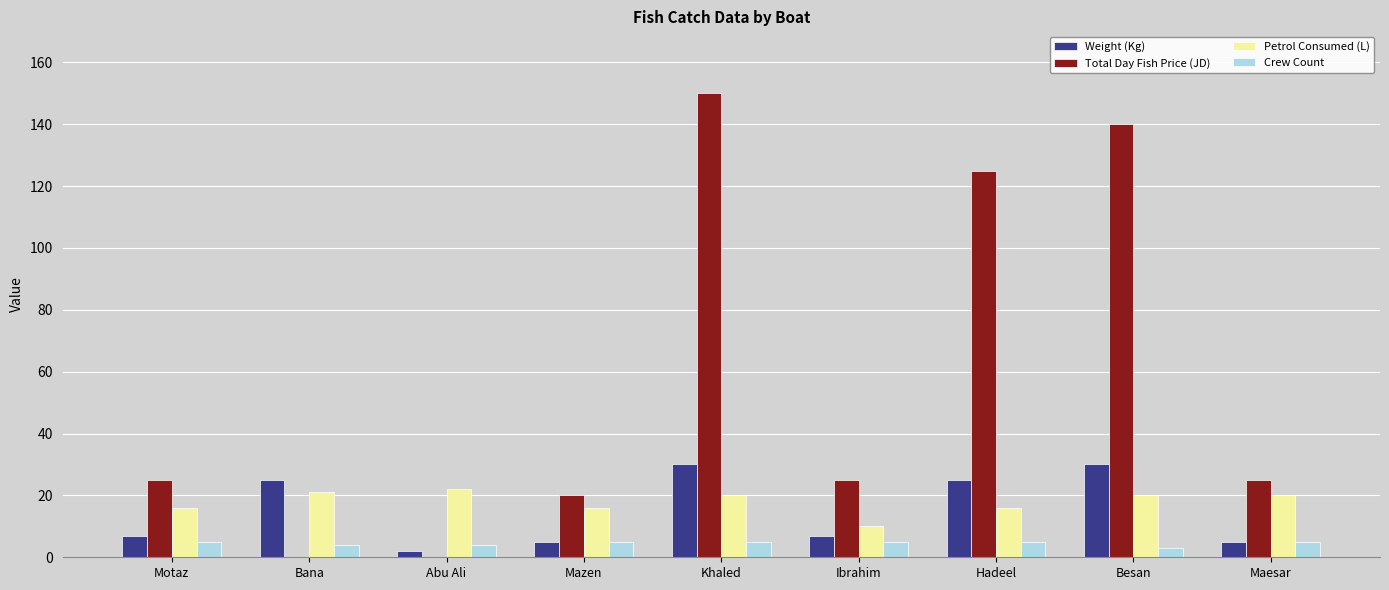

What is the maximum value for Crew Count?

5